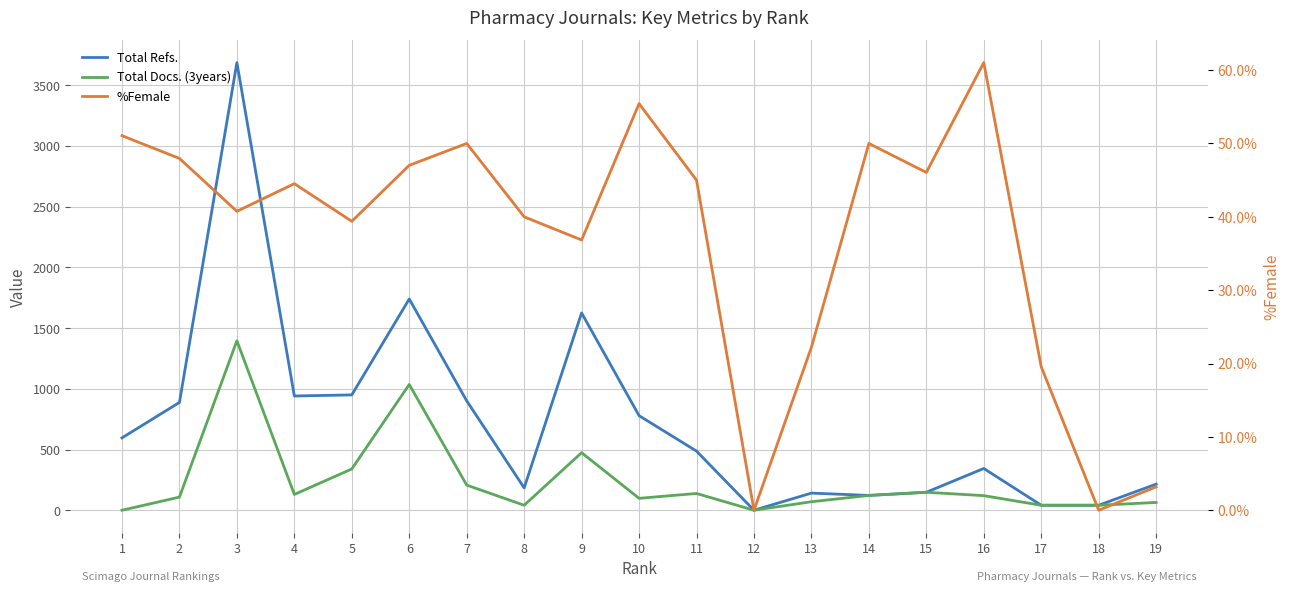

True or false: Total Refs. and %Female intersect in this chart.

False